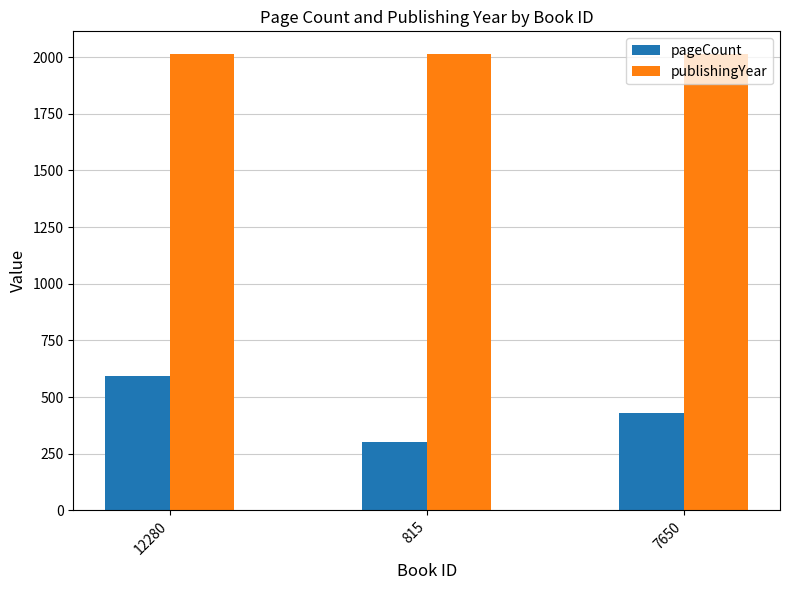

What is the average value of the publishingYear series?

2013